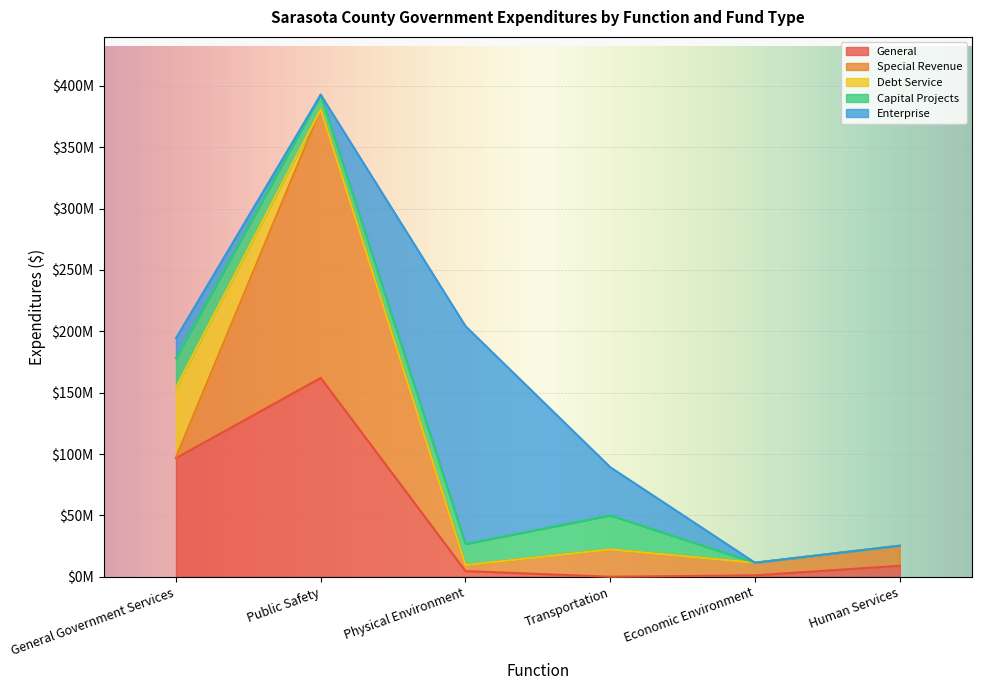

Where is Enterprise nearest to the value 88760934?

Transportation